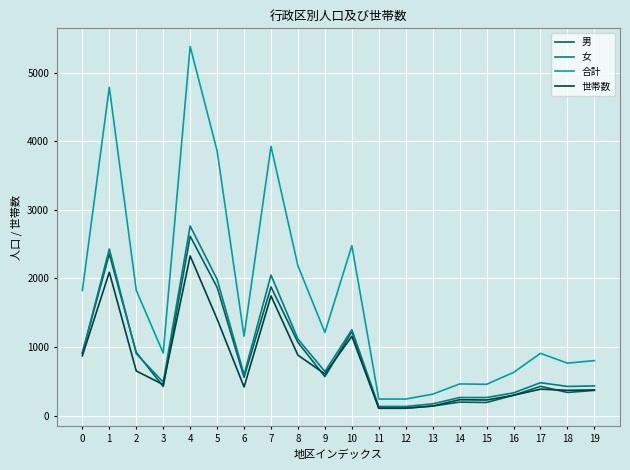

Which series has the largest range (max minus min)?

合計